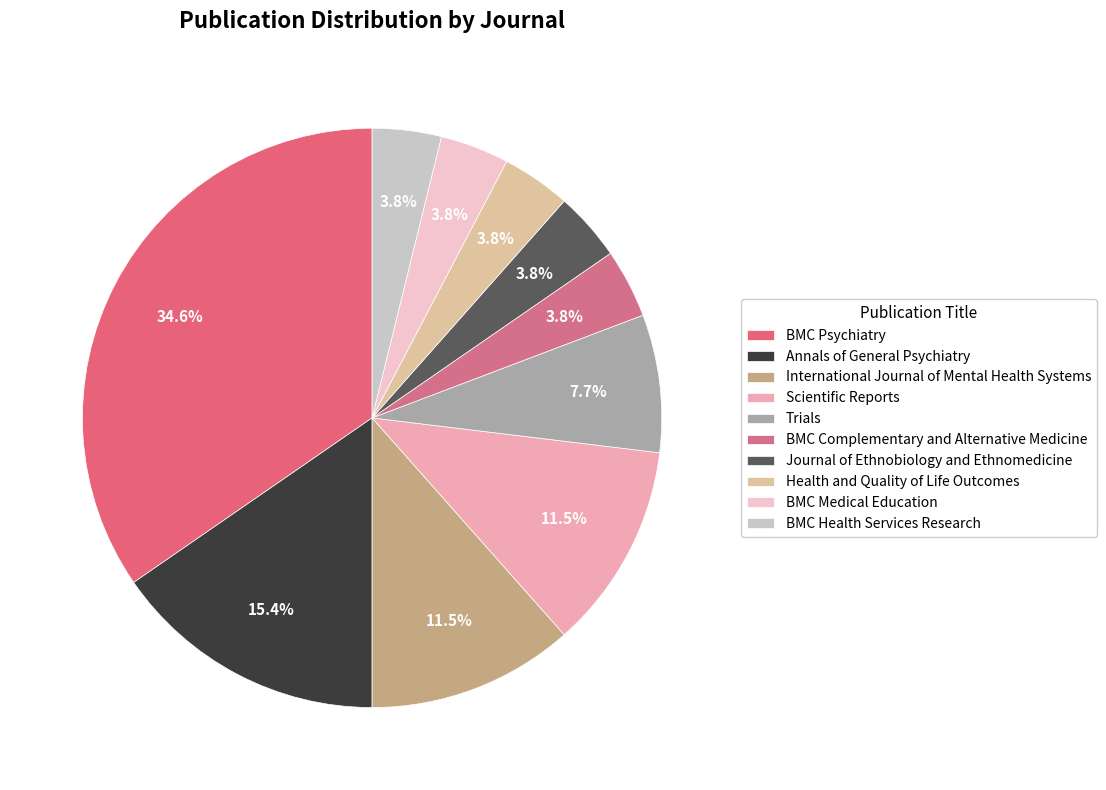

To the nearest percent, what percentage of the pie is Journal of Ethnobiology and Ethnomedicine?

4%